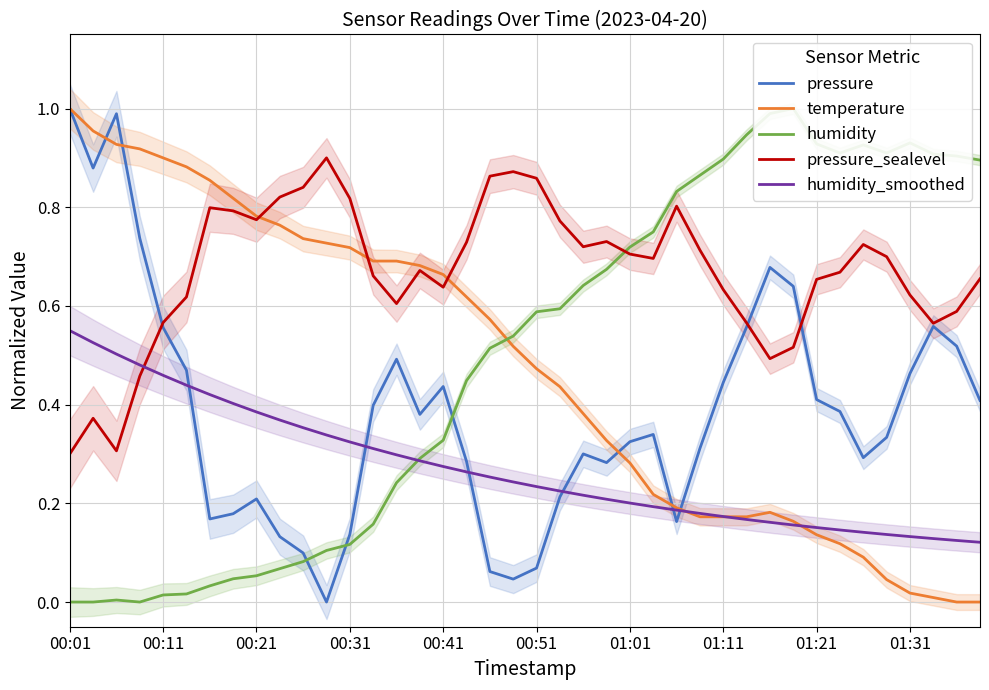

What is the difference between the highest and lowest values at 19?

0.8